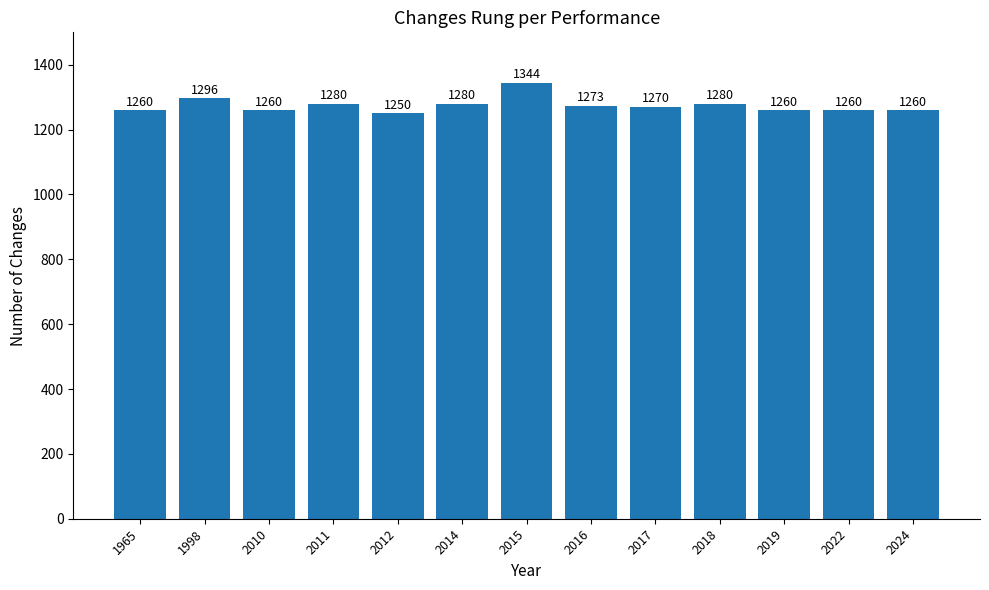

What is the maximum value shown in the chart?

1344.0